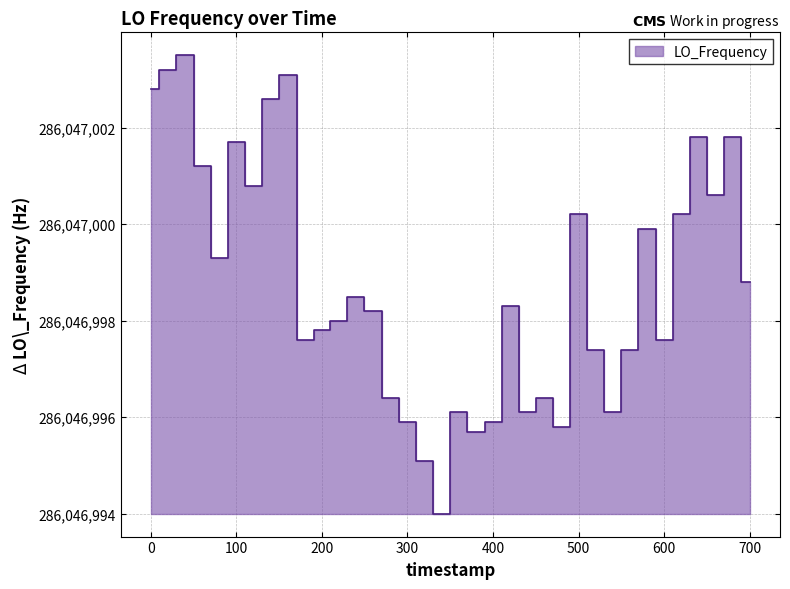

True or false: the data shows 7.7 at 400.

False